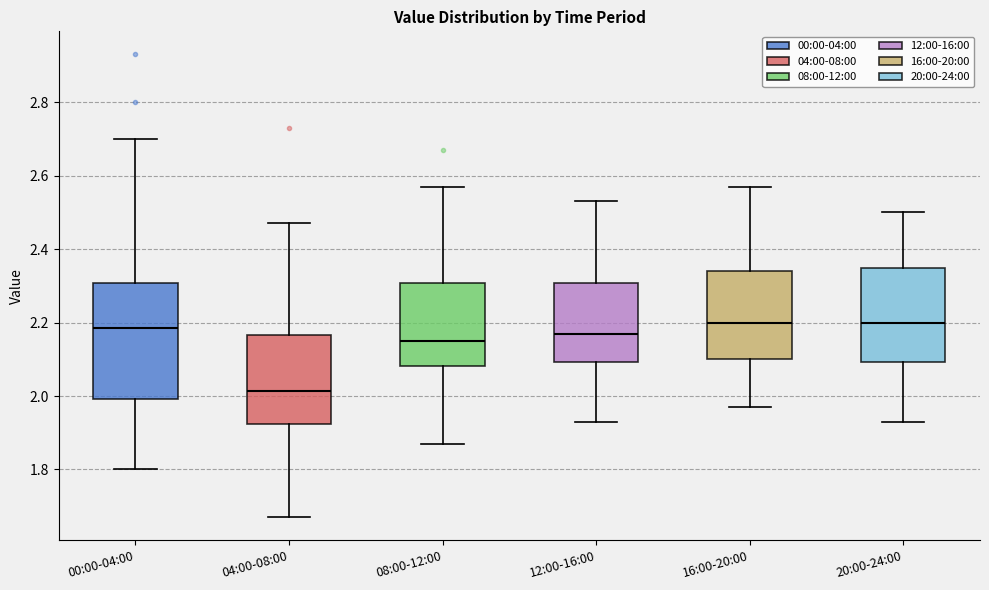

Comparing the boxes themselves (not the whiskers), which one is the tallest?

00:00-04:00